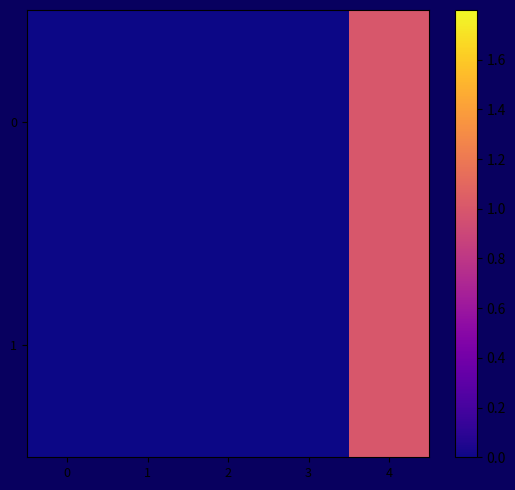

Count the number of data series in this chart.

2